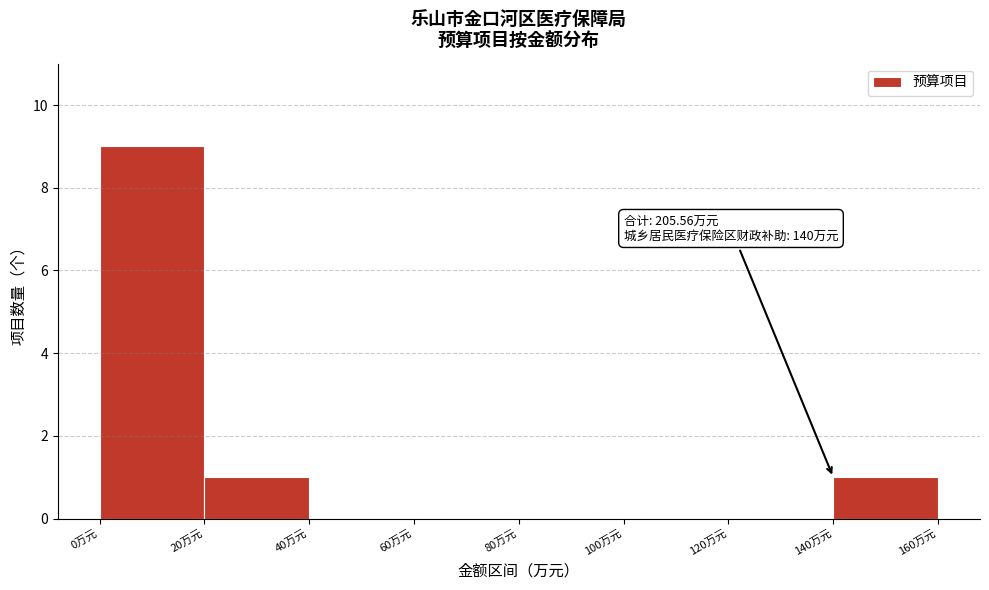

Which range on the x-axis has the tallest bar?

0 to 20